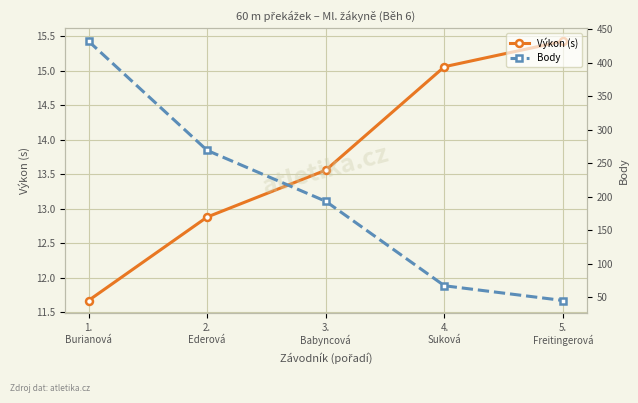

True or false: Body and Výkon (s) intersect in this chart.

False